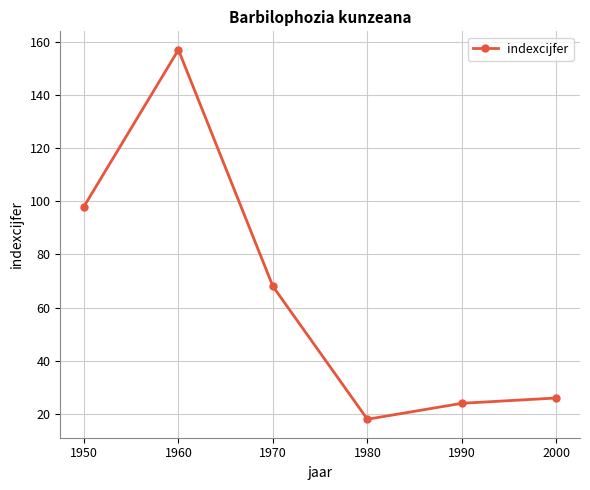

Rank the categories by value from highest to lowest.

1960, 1950, 1970, 2000, 1990, 1980